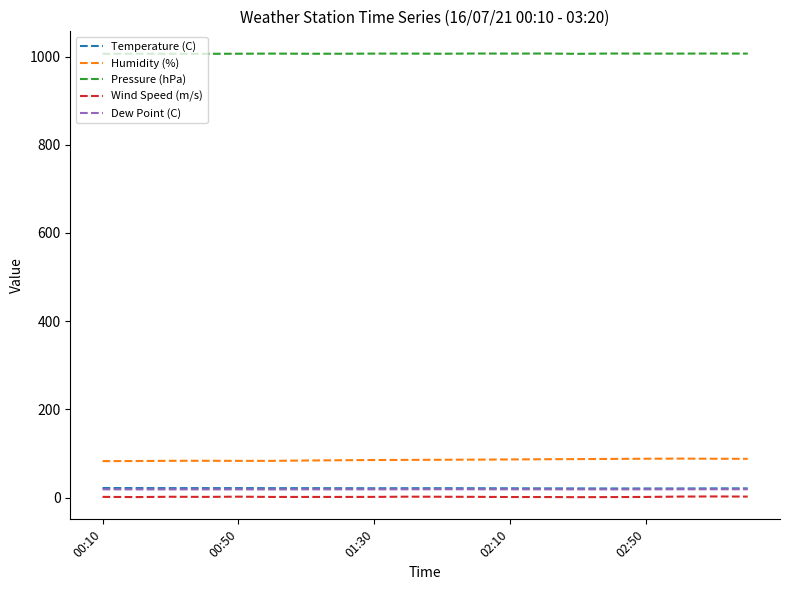

True or false: Dew Point (C) and Pressure (hPa) intersect in this chart.

False